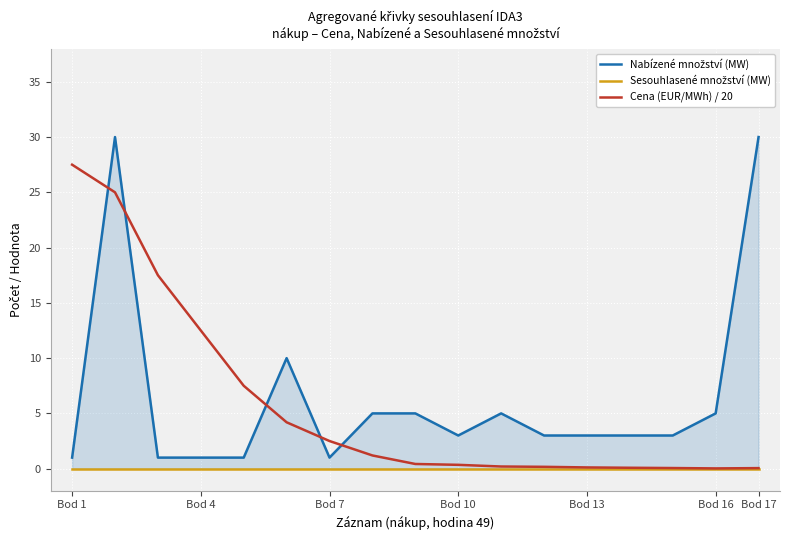

Is it true that Cena (EUR/MWh) / 20 equals 39.7 at Bod 1?

False